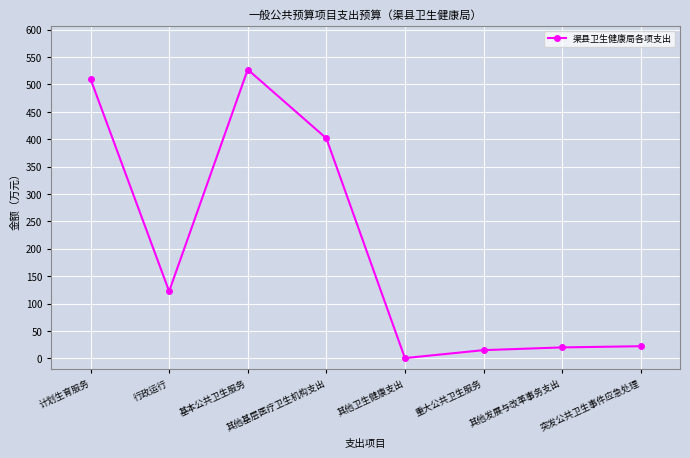

Is it true that the value at 重大公共卫生服务 is 15.0?

True